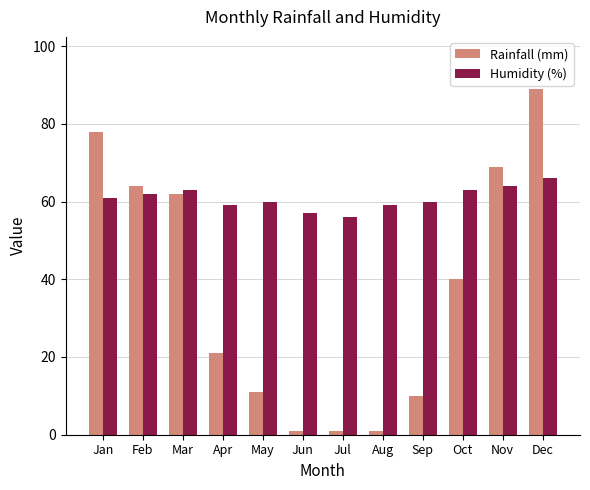

What is the sum of the Humidity (%) values at Sep and Feb?

122